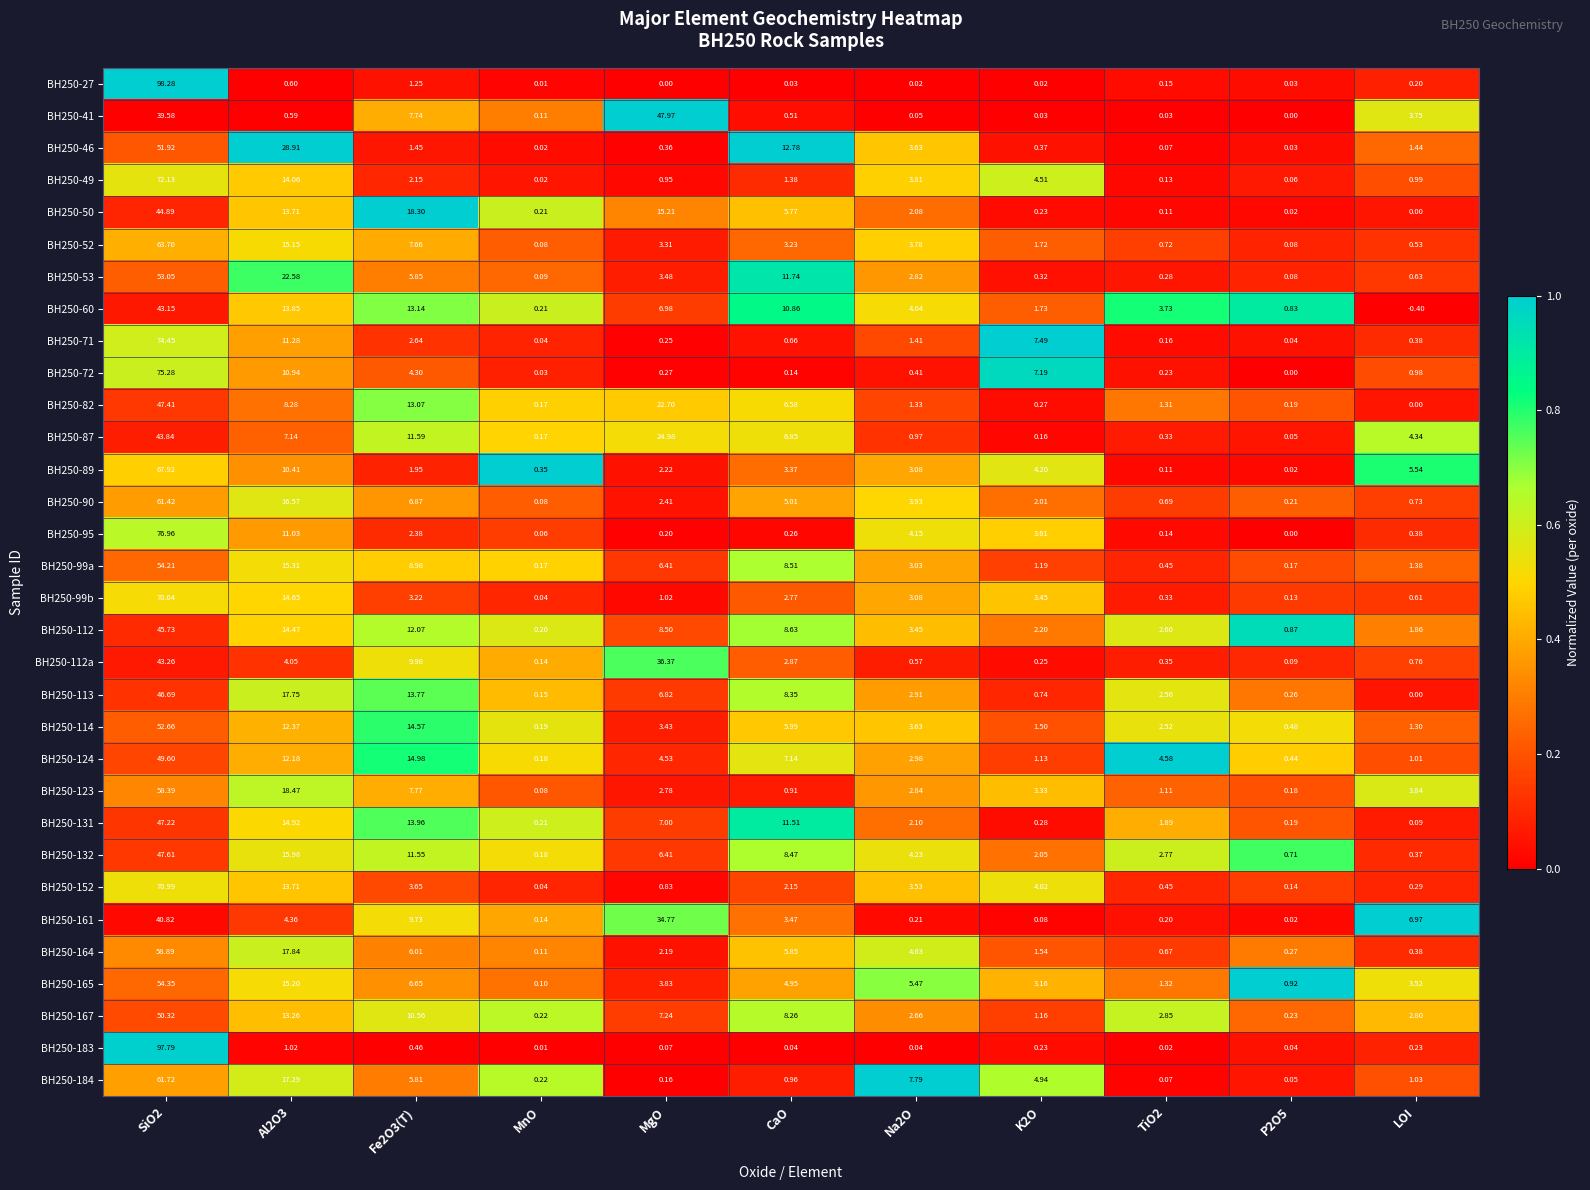

Which category has the lowest value in the BH250-183 series?

MnO